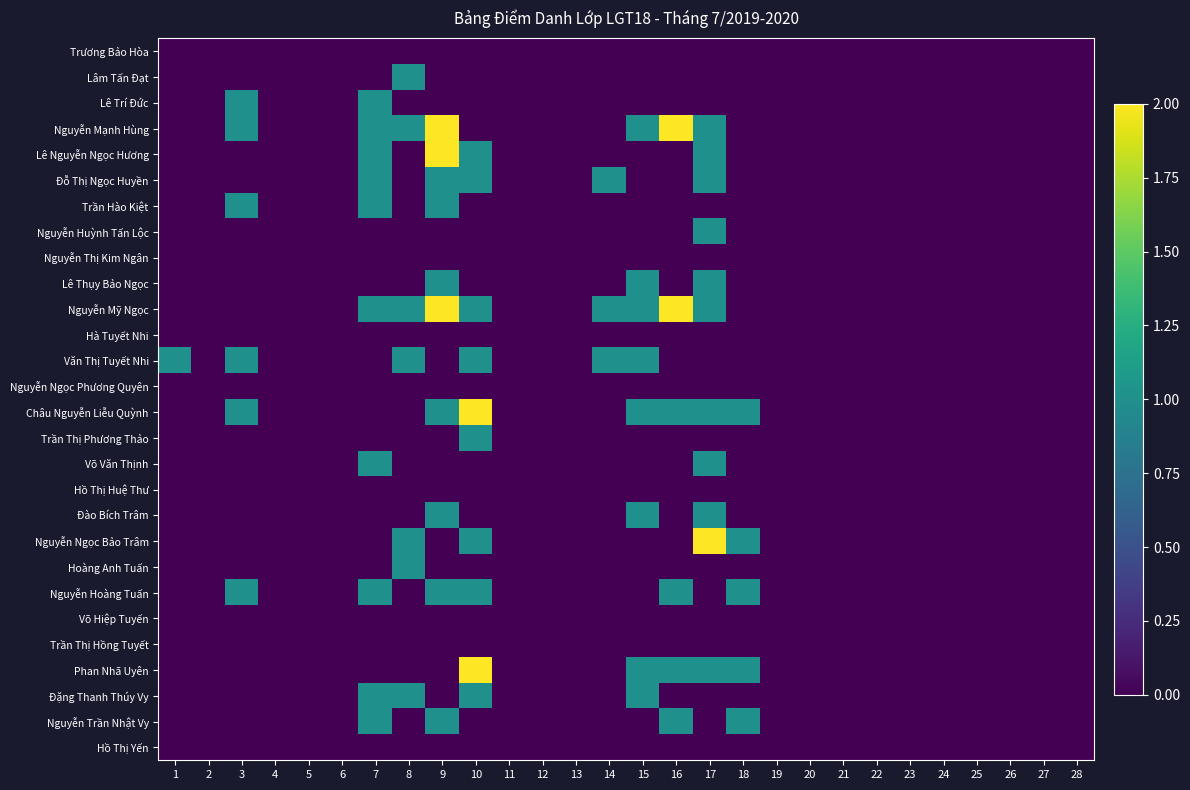

Count the number of categories in the chart.

28